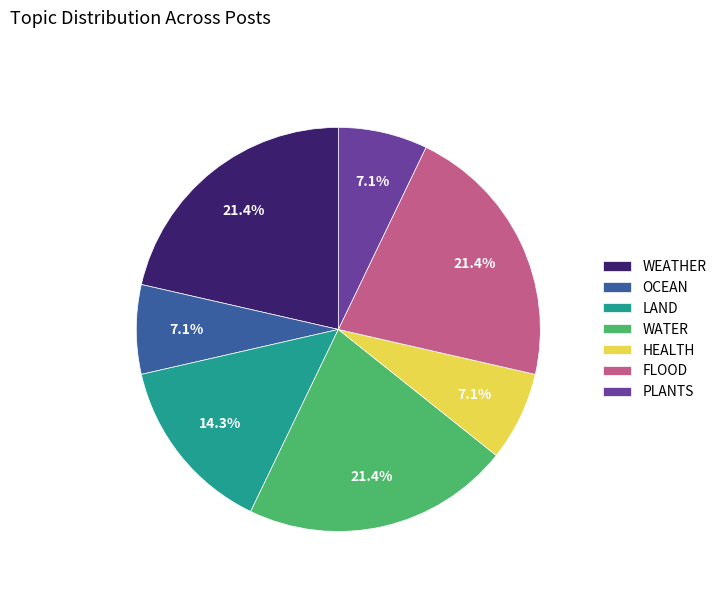

What percentage is the WATER slice, to the nearest percent?

21%